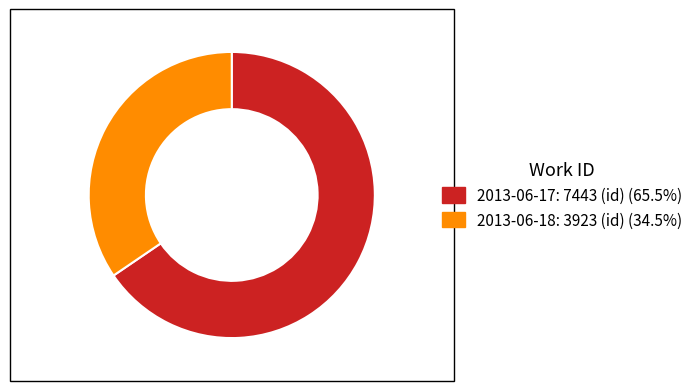

What is the largest slice in the pie chart?

2013-06-17